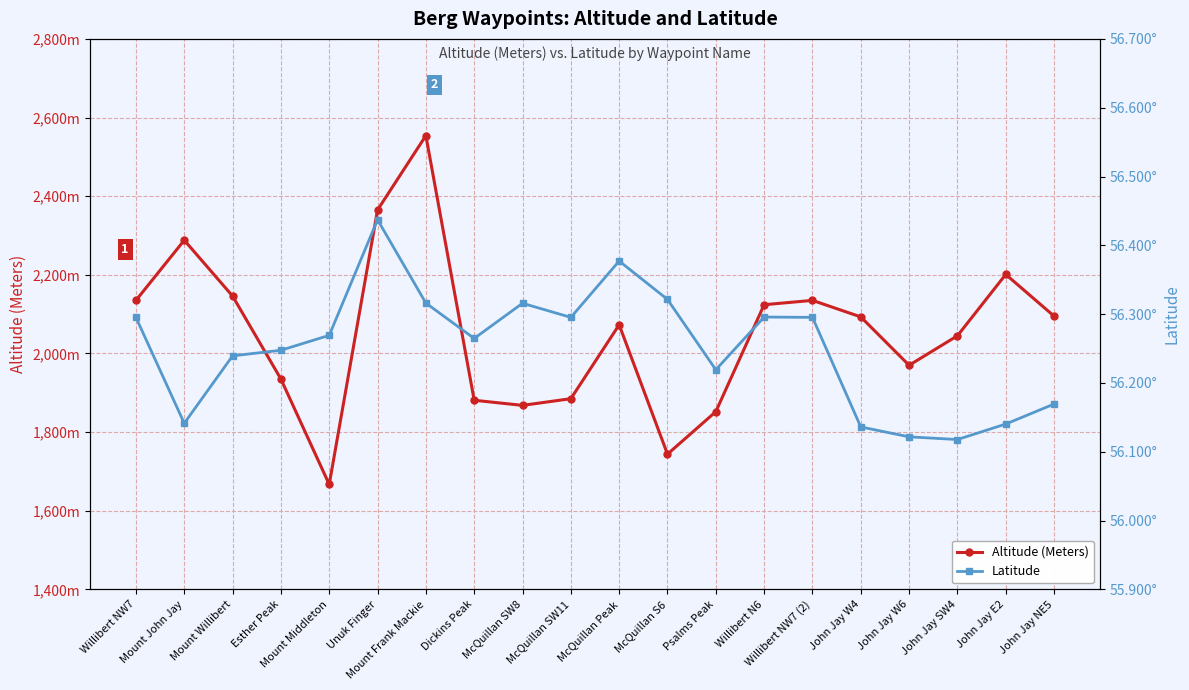

Reading left to right, what are all the values shown in this chart?

Altitude (Meters): Willibert NW7=2135.0	Mount John Jay=2288.0	Mount Willibert=2146.0	Esther Peak=1935.0	Mount Middleton=1667.0	Unuk Finger=2365.0	Mount Frank Mackie=2554.0	Dickins Peak=1881.0	McQuillan SW8=1868.0	McQuillan SW11=1885.0	McQuillan Peak=2073.0	McQuillan S6=1744.0	Psalms Peak=1852.0	Willibert N6=2124.0	Willibert NW7 (2)=2135.0	John Jay W4=2093.0	John Jay W6=1970.0	John Jay SW4=2045.0	John Jay E2=2201.0	John Jay NE5=2095.0
Latitude: Willibert NW7=56.3	Mount John Jay=56.1	Mount Willibert=56.2	Esther Peak=56.2	Mount Middleton=56.3	Unuk Finger=56.4	Mount Frank Mackie=56.3	Dickins Peak=56.3	McQuillan SW8=56.3	McQuillan SW11=56.3	McQuillan Peak=56.4	McQuillan S6=56.3	Psalms Peak=56.2	Willibert N6=56.3	Willibert NW7 (2)=56.3	John Jay W4=56.1	John Jay W6=56.1	John Jay SW4=56.1	John Jay E2=56.1	John Jay NE5=56.2